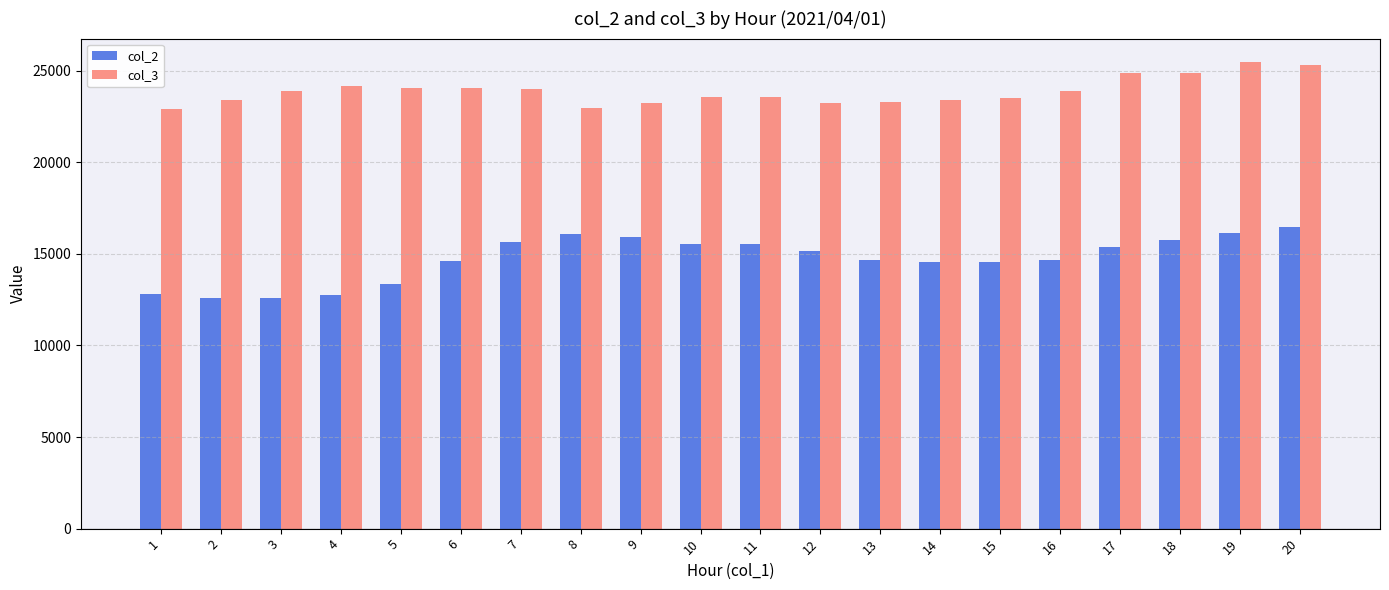

Which series has the widest spread of values?

col_2